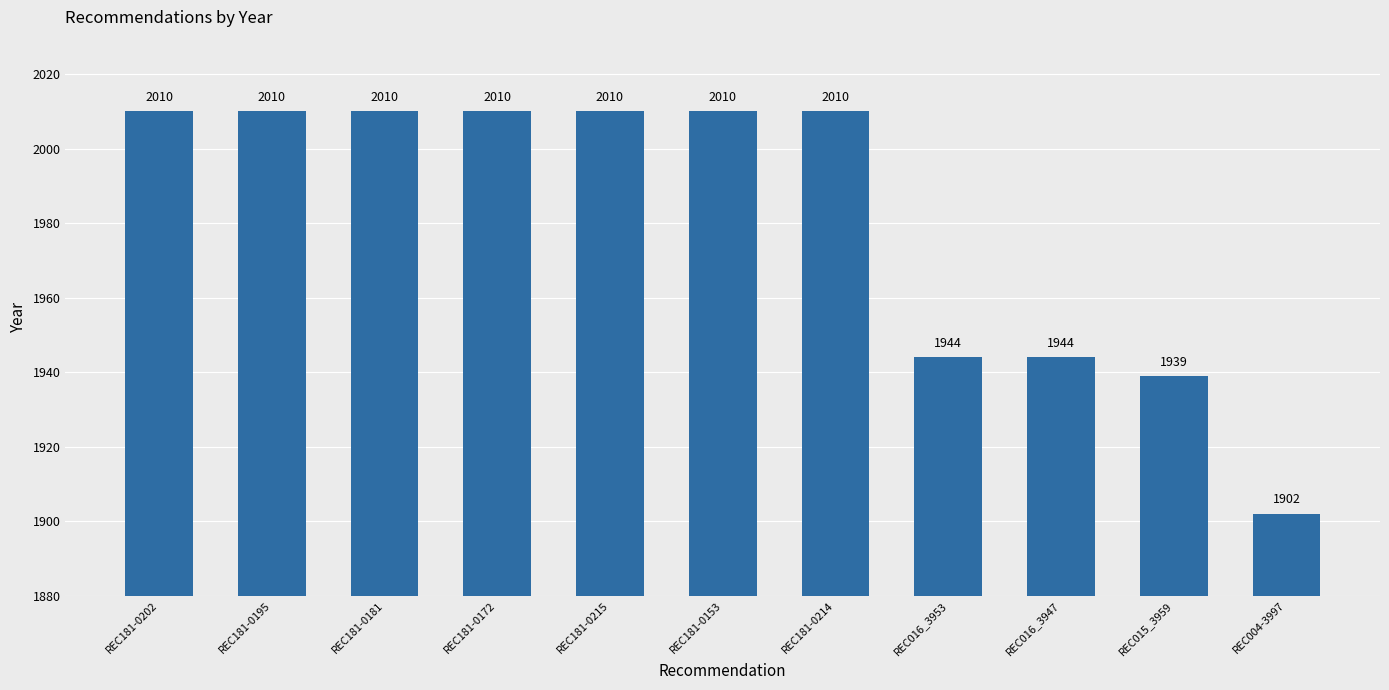

Approximately how many times larger is the value at REC181-0215 compared to REC181-0181?

1.0